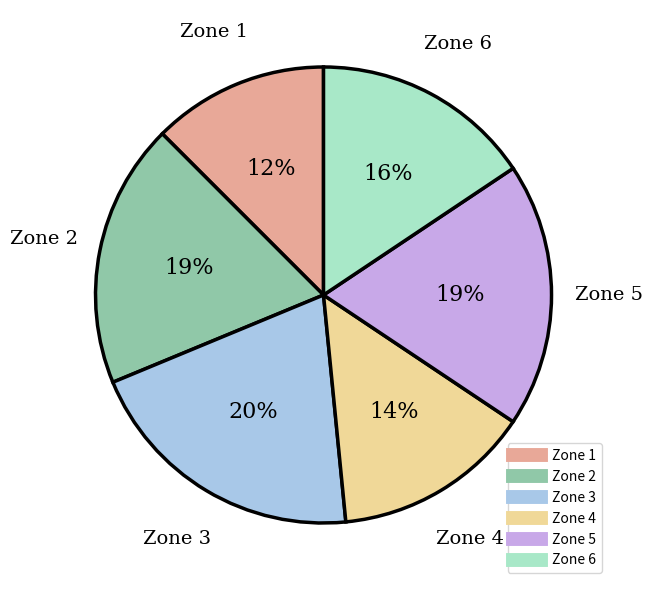

Which slice is the largest?

Zone 3